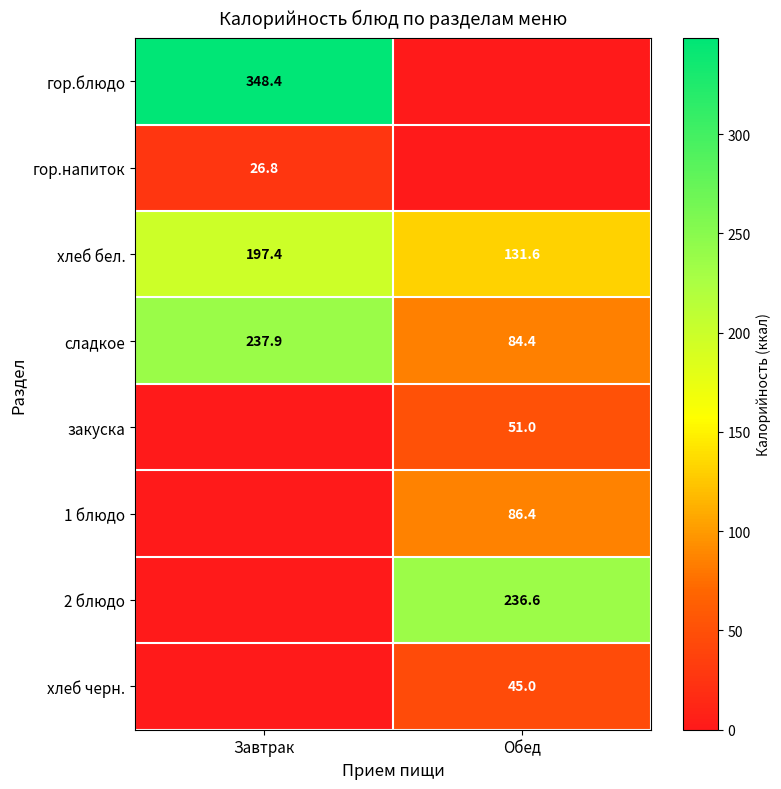

What is the difference between the maximum and minimum values in the хлеб бел. series?

65.8